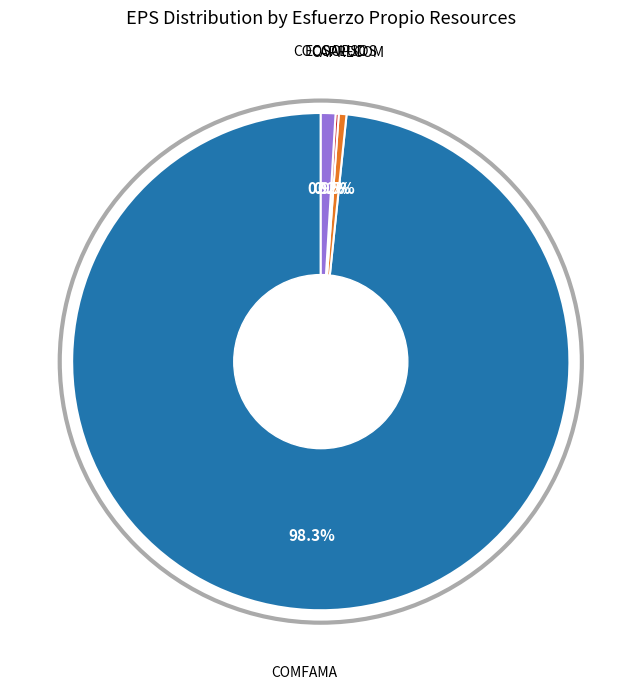

Is there a majority slice in this chart?

Yes